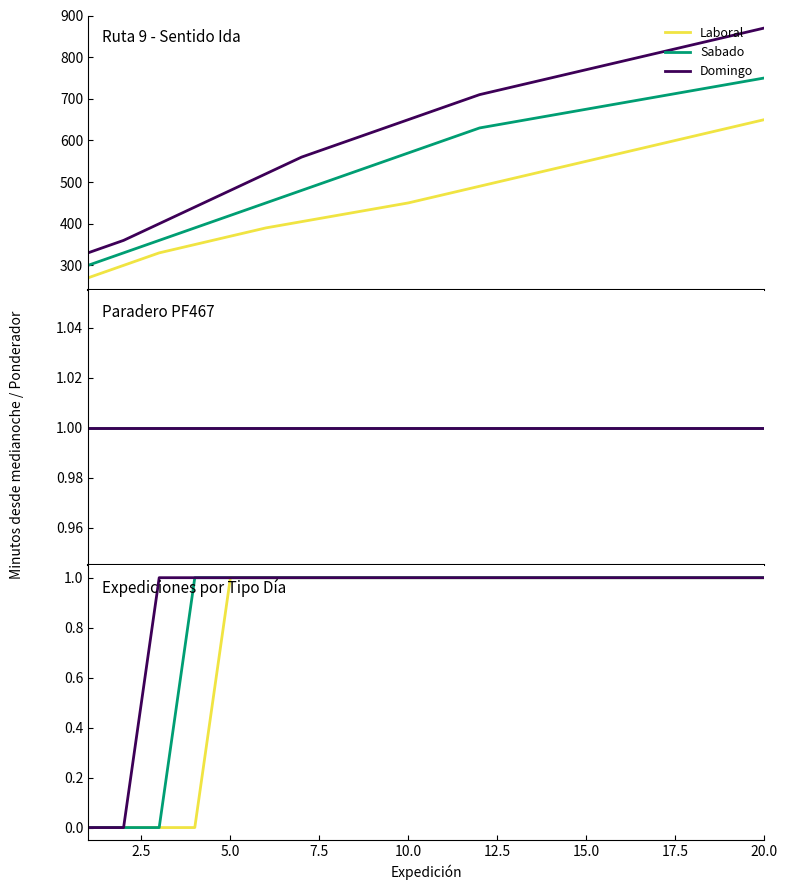

How many values in the Sabado series are below 1?

3